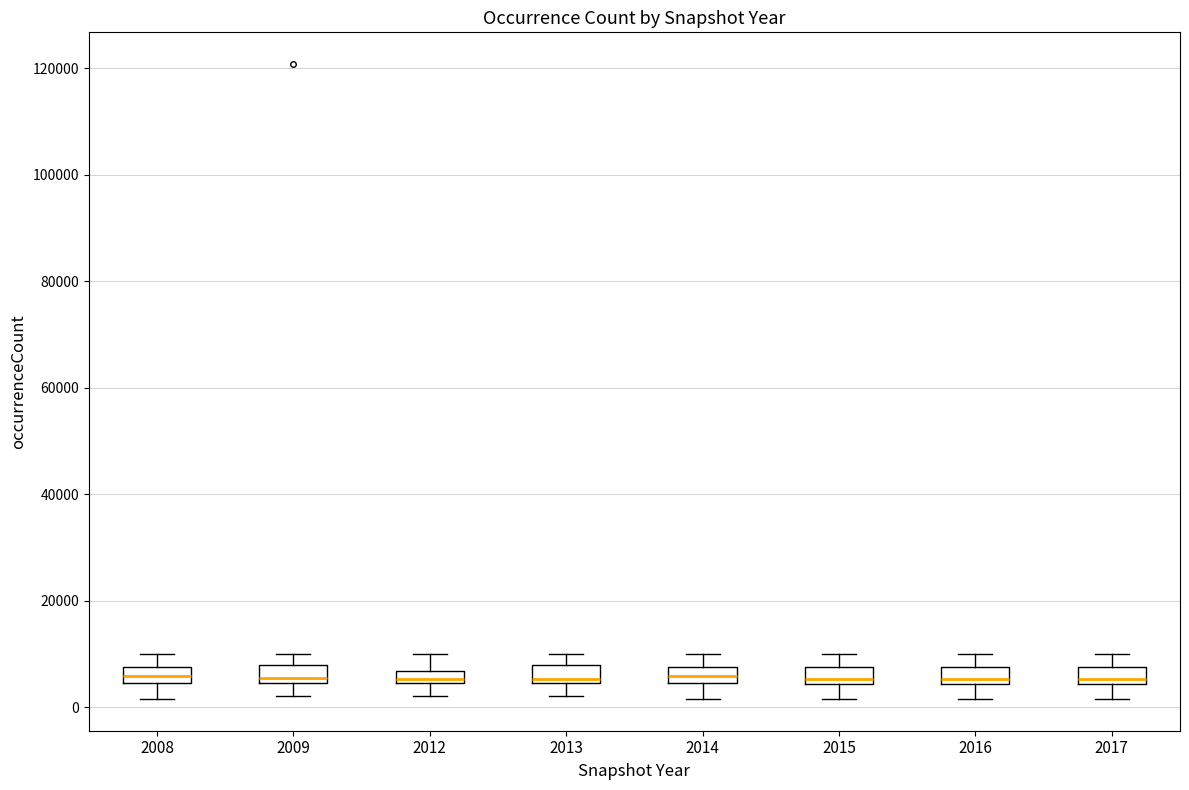

Where does the upper whisker of the box at x = 2016 end on the y-axis? The values are not printed on the chart, so give them approximately, as read against the axis.

10000